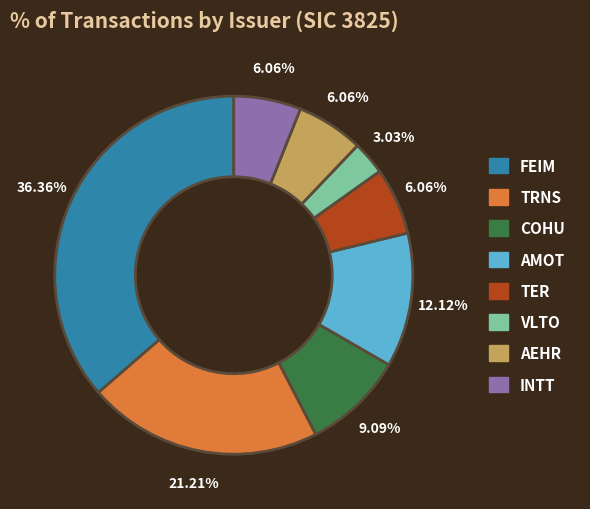

Does any single category account for the majority?

No